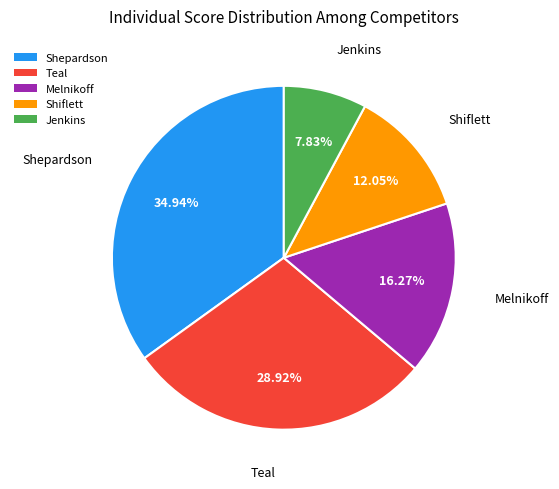

The Shiflett slice represents 1% of the pie. True or false?

False